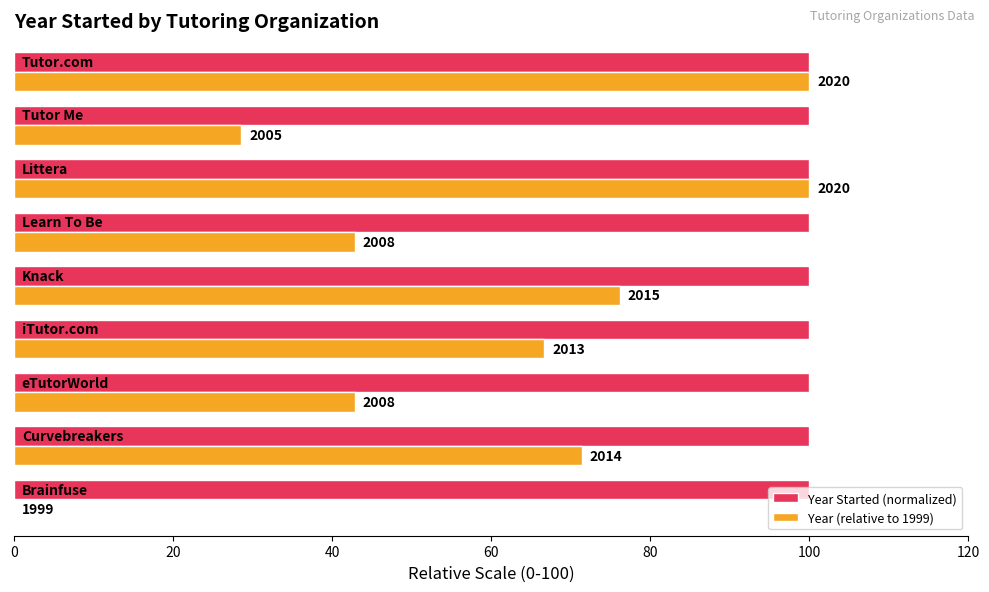

What are all the series names shown in the legend?

Year Started (normalized), Year (relative to 1999)